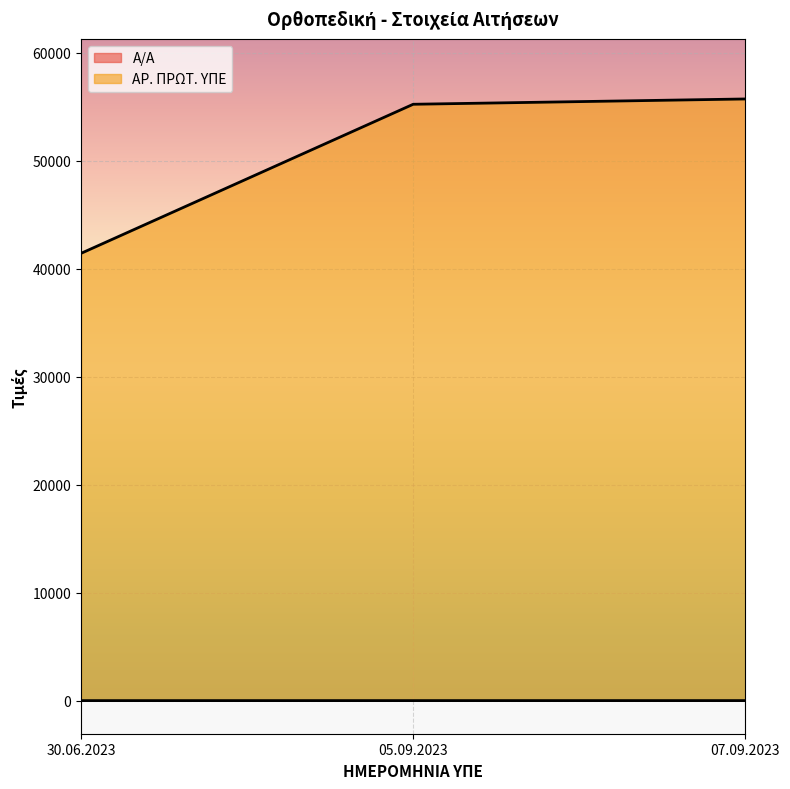

At how many categories does at least one series exceed 54835?

2